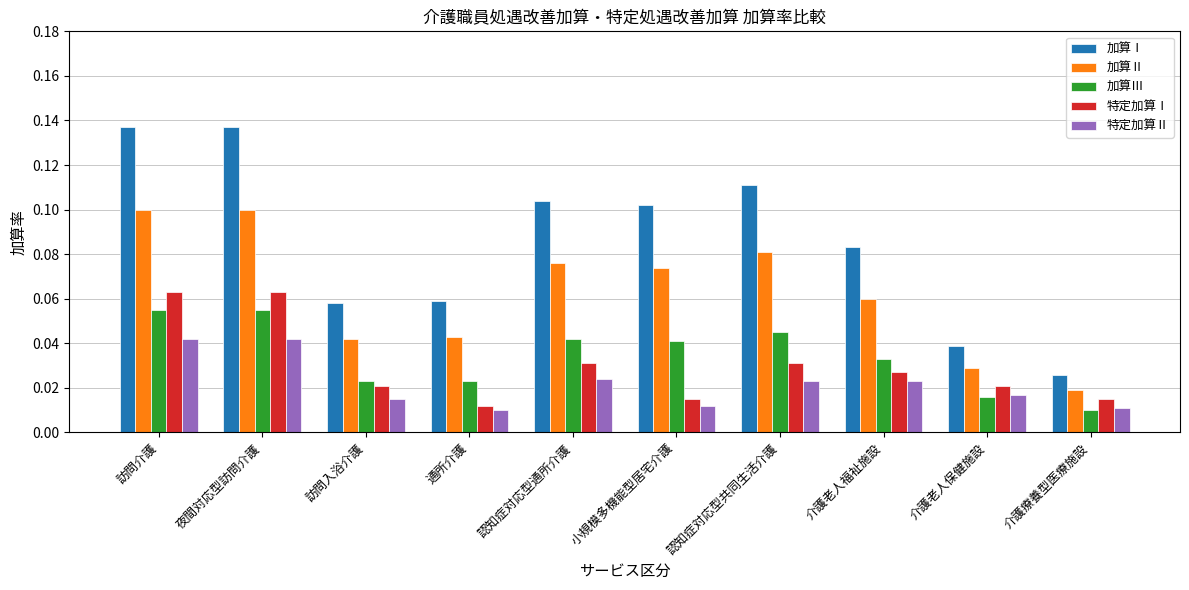

At how many categories does at least one series exceed 0?

10